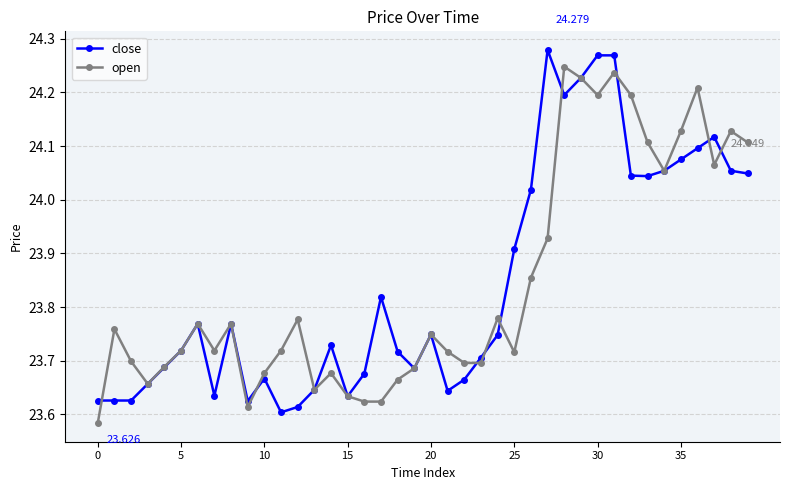

True or false: close has more than 0 points higher than both neighbors.

True